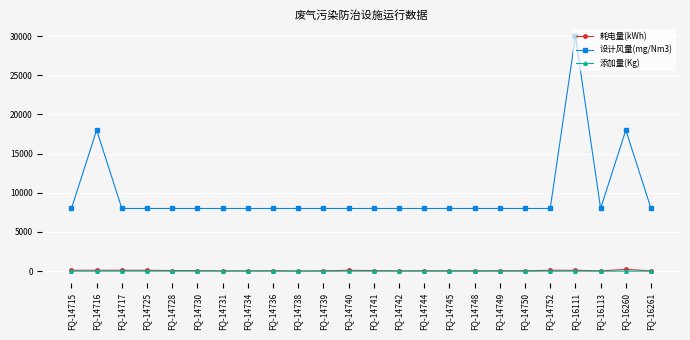

Is this an area chart (filled region under the line)?

No